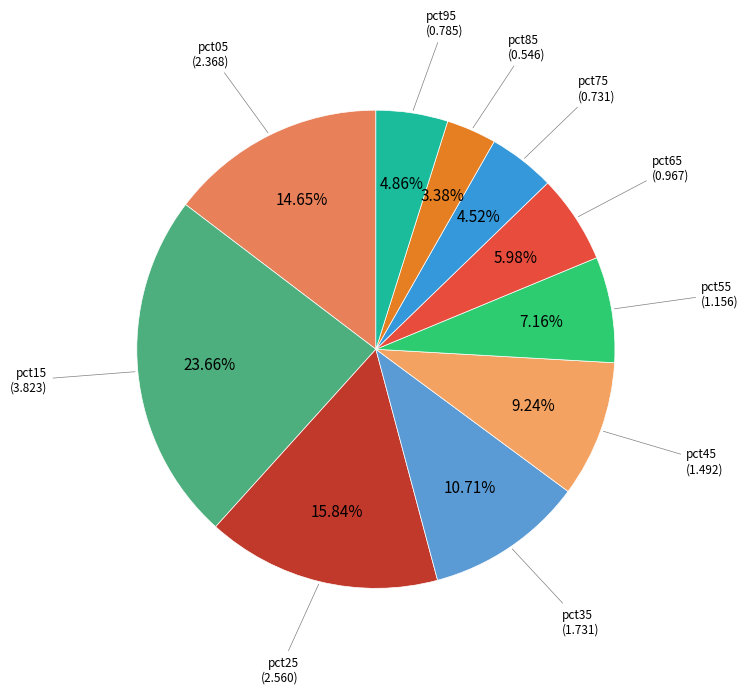

What portion of the pie excludes pct75?

95.5%